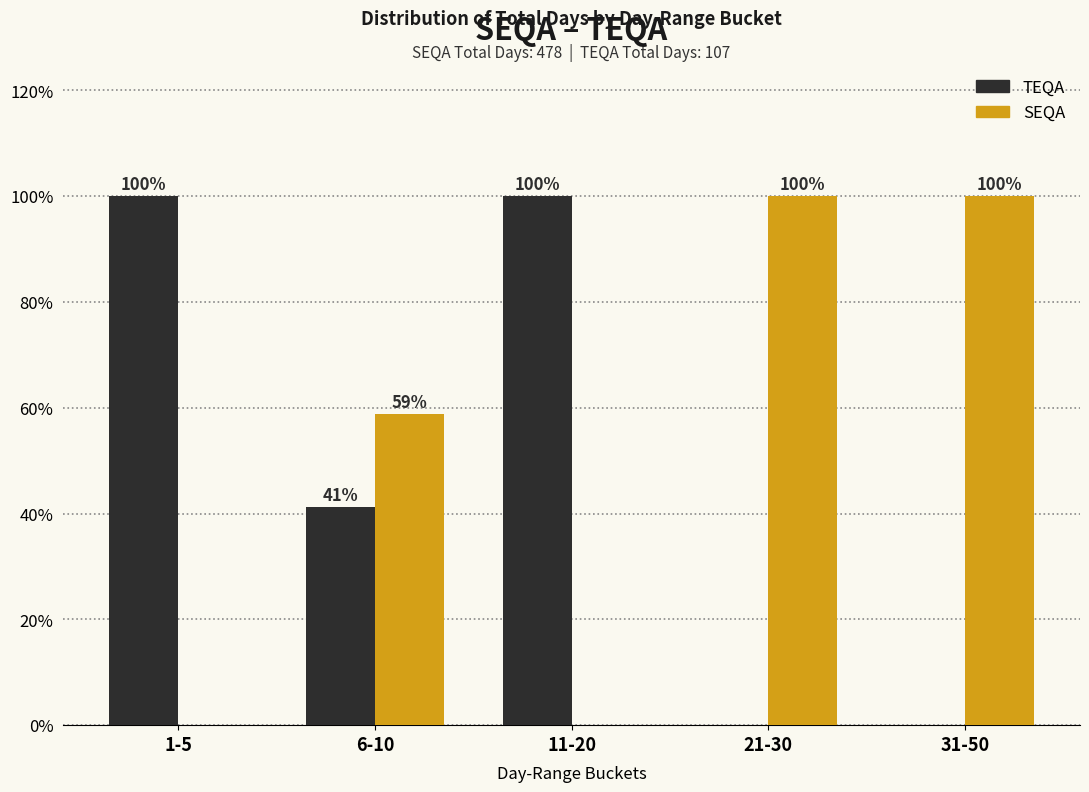

At which label does TEQA first exceed 41?

1-5